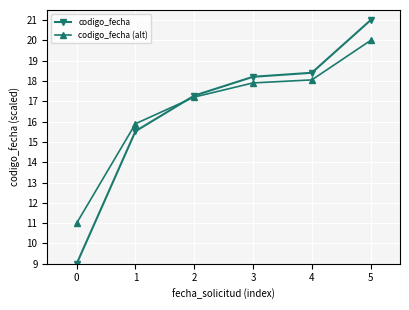

Which series has the widest spread of values?

codigo_fecha